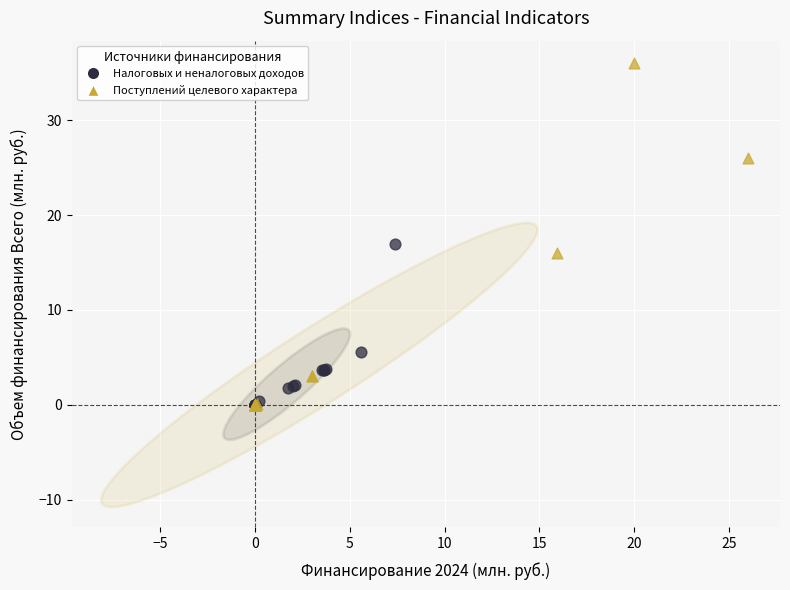

Which series contains the highest Y value?

Поступлений целевого характера